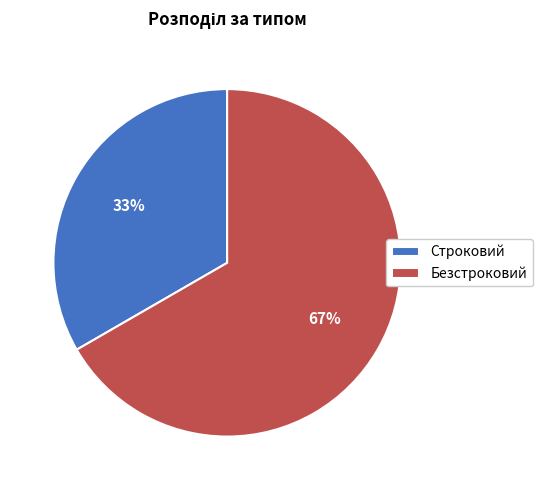

To the nearest percent, what is the combined percentage of Строковий and Безстроковий?

100%